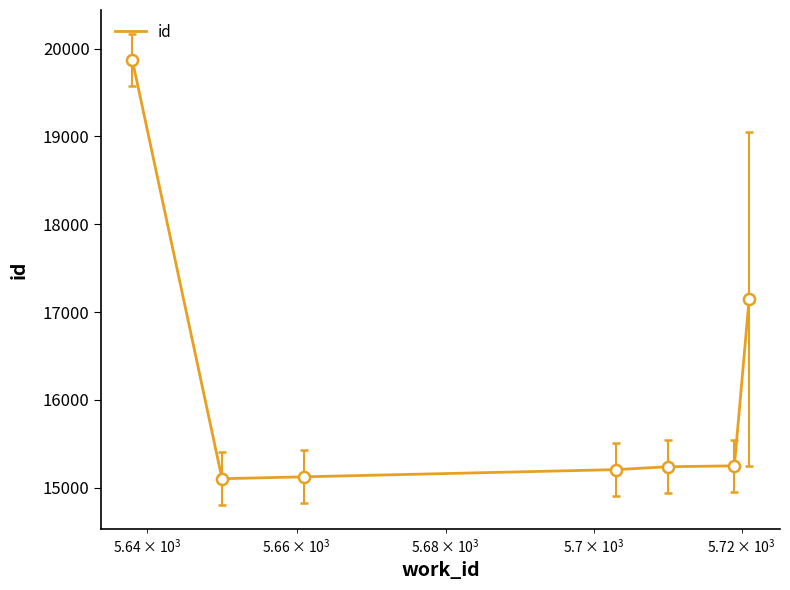

What is the smallest value displayed?

15101